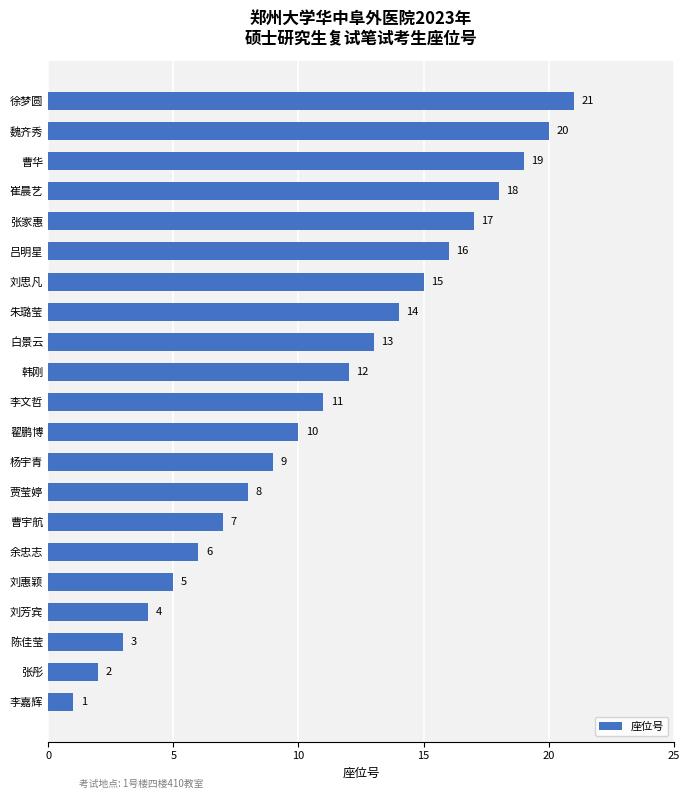

How many values are below 11?

10